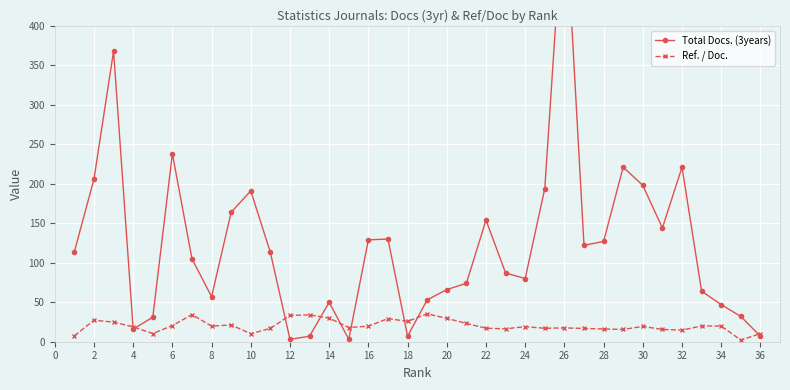

What is the maximum value for Ref. / Doc.?

35.3